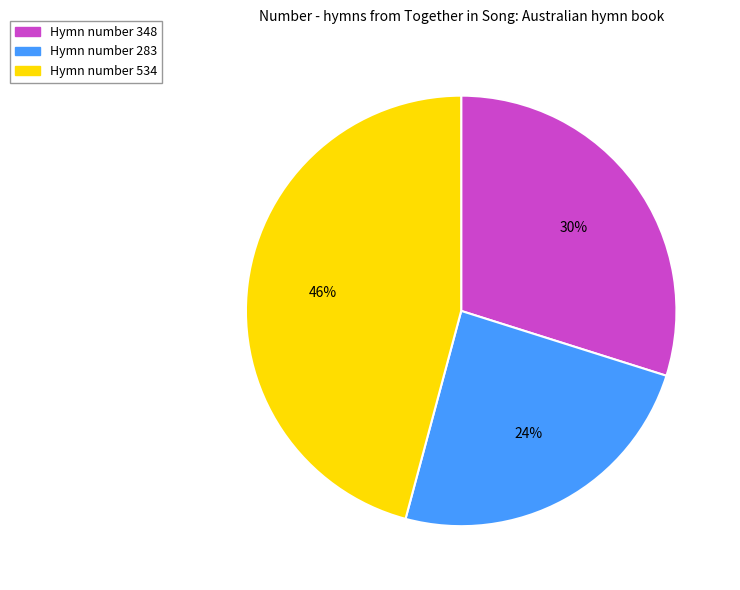

To the nearest percent, what portion does Hymn number 348 represent?

30%